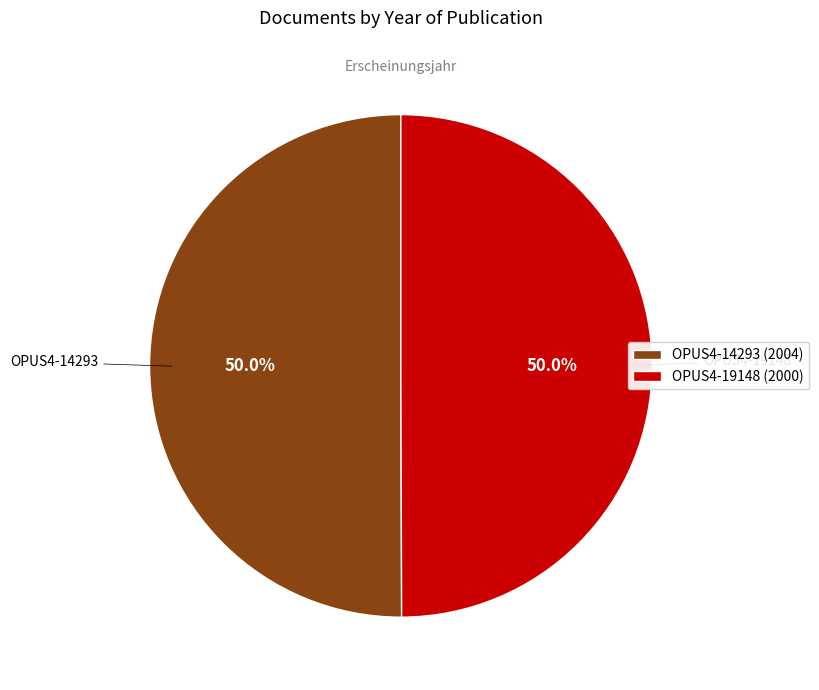

What portion of the pie excludes OPUS4-19148?

50.0%